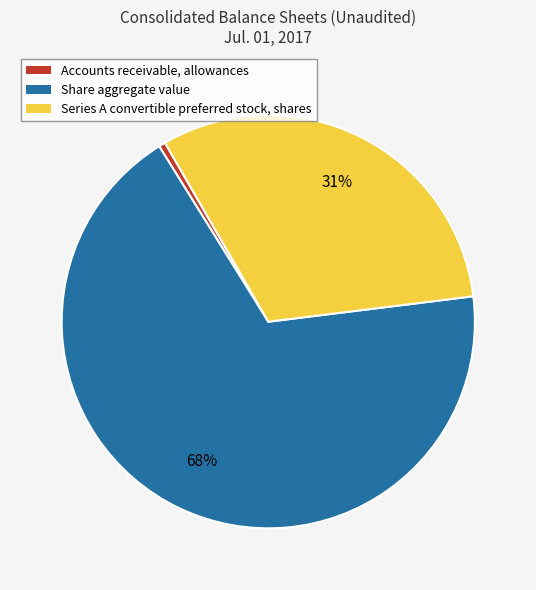

Which slice represents more than half of the pie?

Share aggregate value